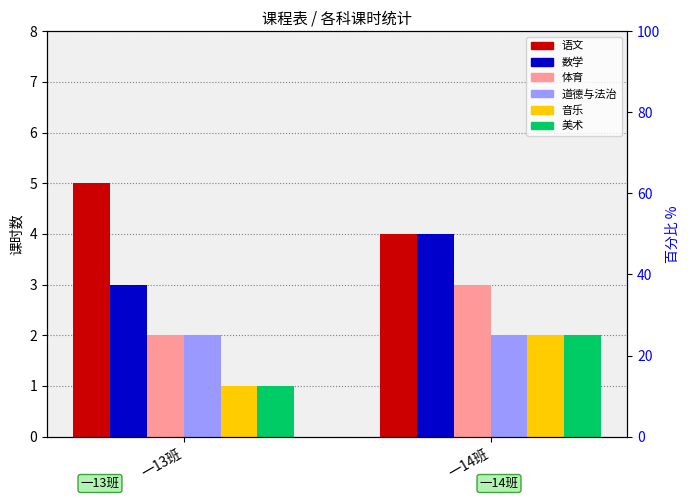

What is the greatest value displayed?

5